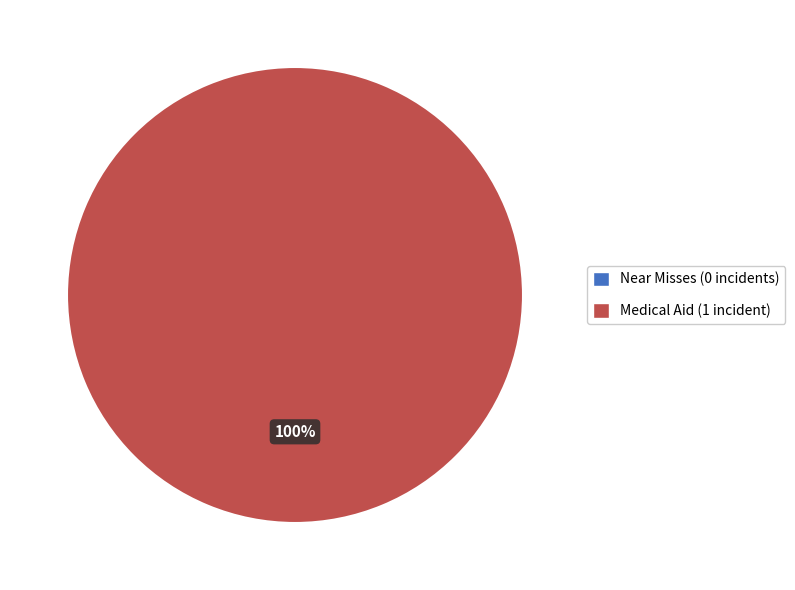

Combined, what portion of the pie is Medical Aid and Near Misses?

100.0%